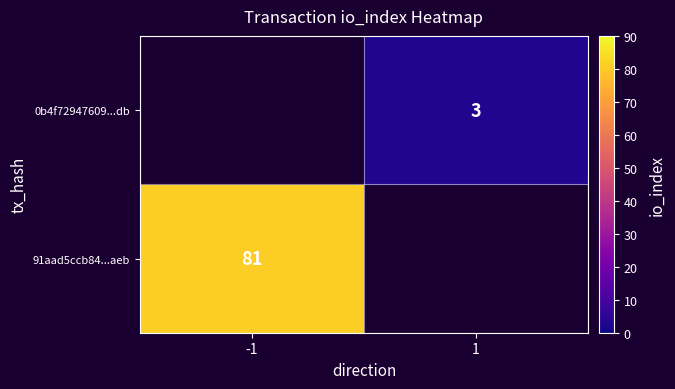

Which has a higher value, -1 or 1?

1